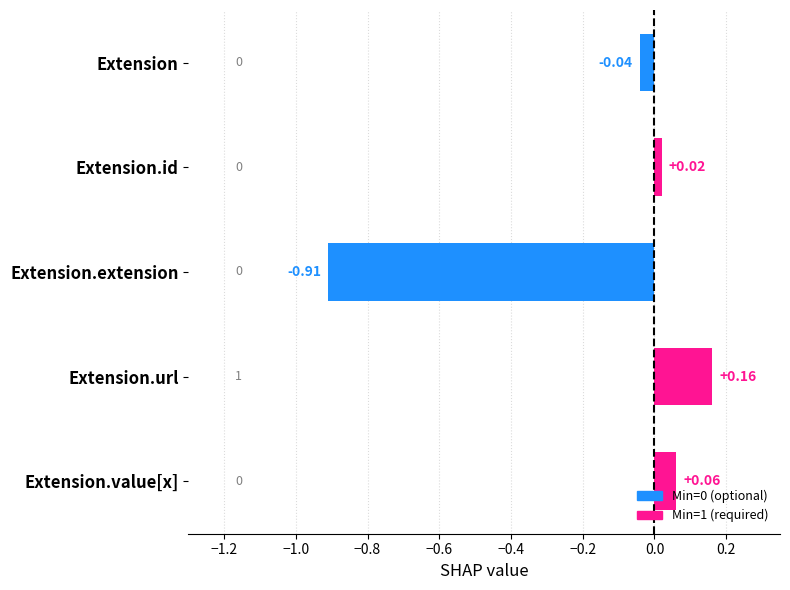

At which category does the chart reach its minimum across all series?

Extension.extension